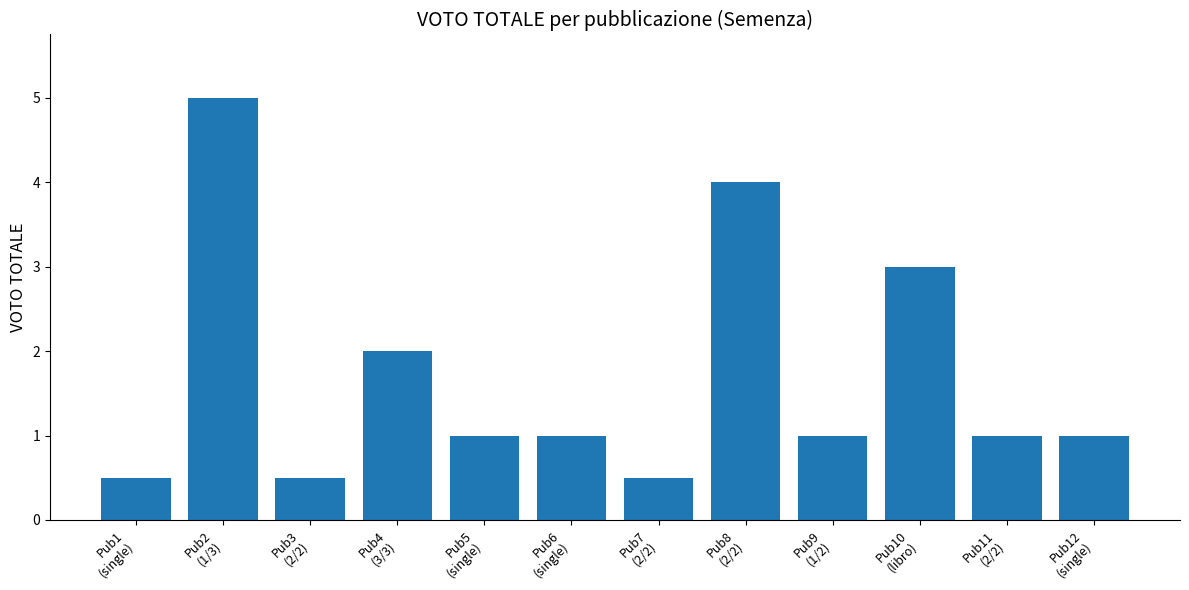

What is the change in value from Pub4
(3/3) to Pub9
(1/2)?

-1.0